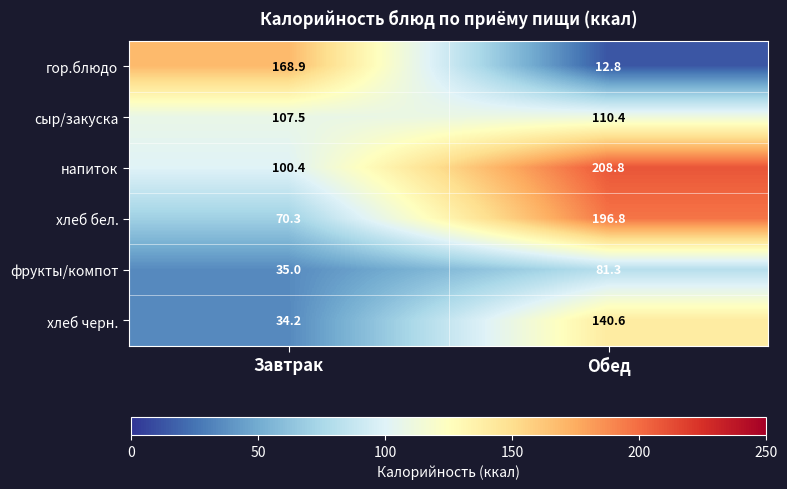

Reading right to left, extract all data points from this chart.

гор.блюдо: Обед=12.8	Завтрак=168.9
сыр/закуска: Обед=110.4	Завтрак=107.5
напиток: Обед=208.8	Завтрак=100.4
хлеб бел.: Обед=196.8	Завтрак=70.3
фрукты/компот: Обед=81.3	Завтрак=35.0
хлеб черн.: Обед=140.6	Завтрак=34.2